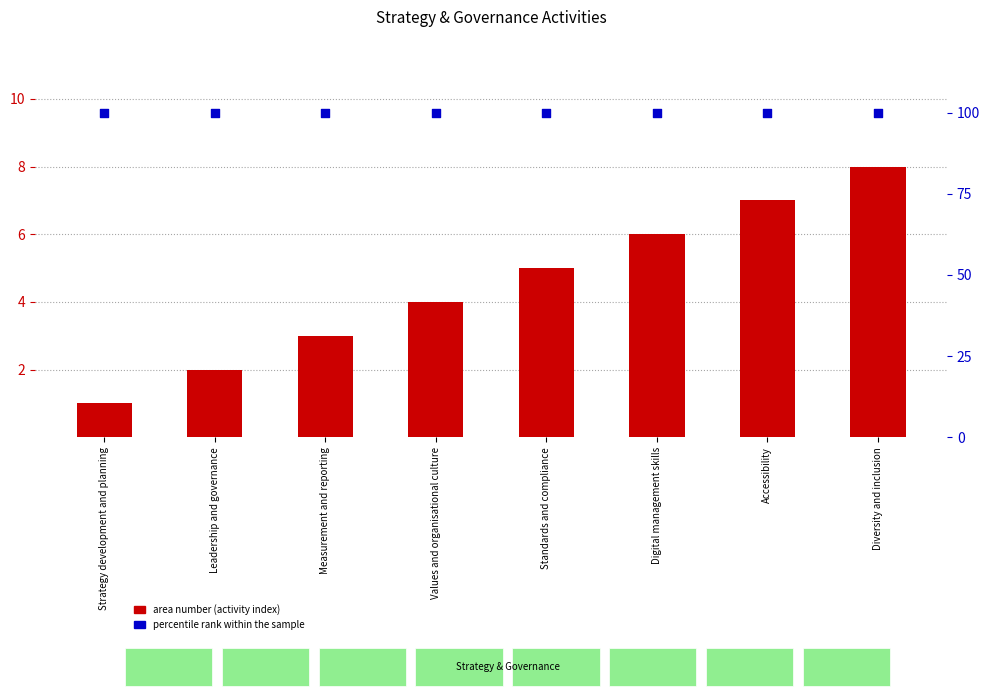

At which category is the sum across all series the highest?

Diversity and inclusion